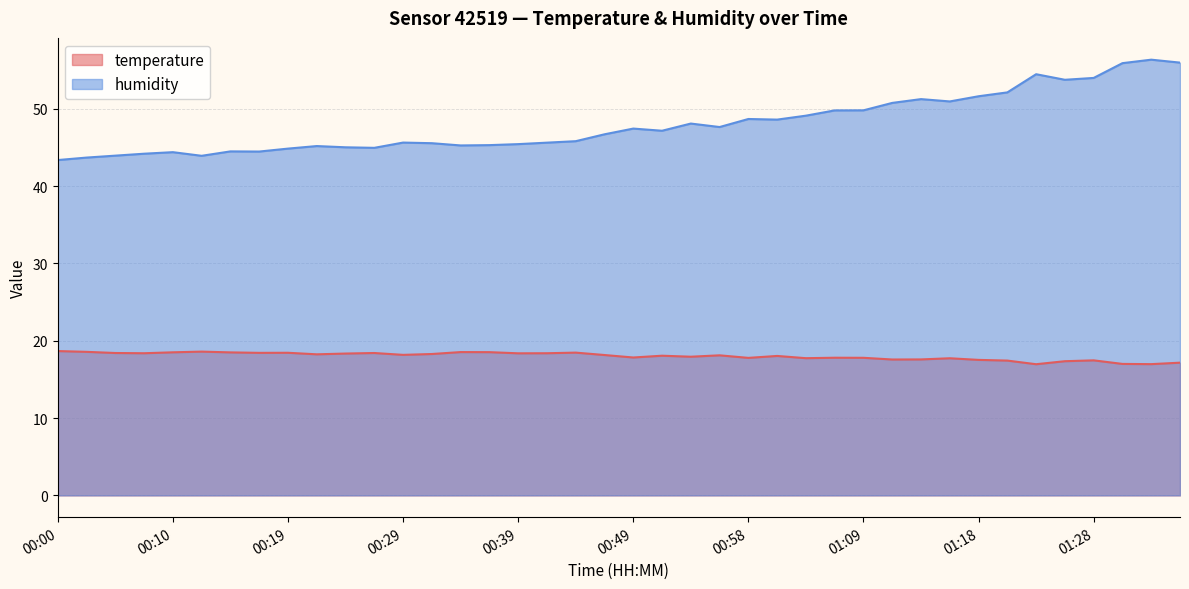

List the labels in order of temperature value, largest first.

00:00, 00:12, 00:02, 00:34, 00:37, 00:10, 00:14, 00:44, 00:19, 00:17, 00:05, 00:27, 00:07, 00:41, 00:39, 00:24, 00:32, 00:22, 00:29, 00:46, 00:56, 00:51, 01:01, 00:54, 00:49, 01:06, 01:09, 00:58, 01:03, 01:16, 01:13, 01:11, 01:18, 01:28, 01:21, 01:26, 01:36, 01:31, 01:33, 01:23